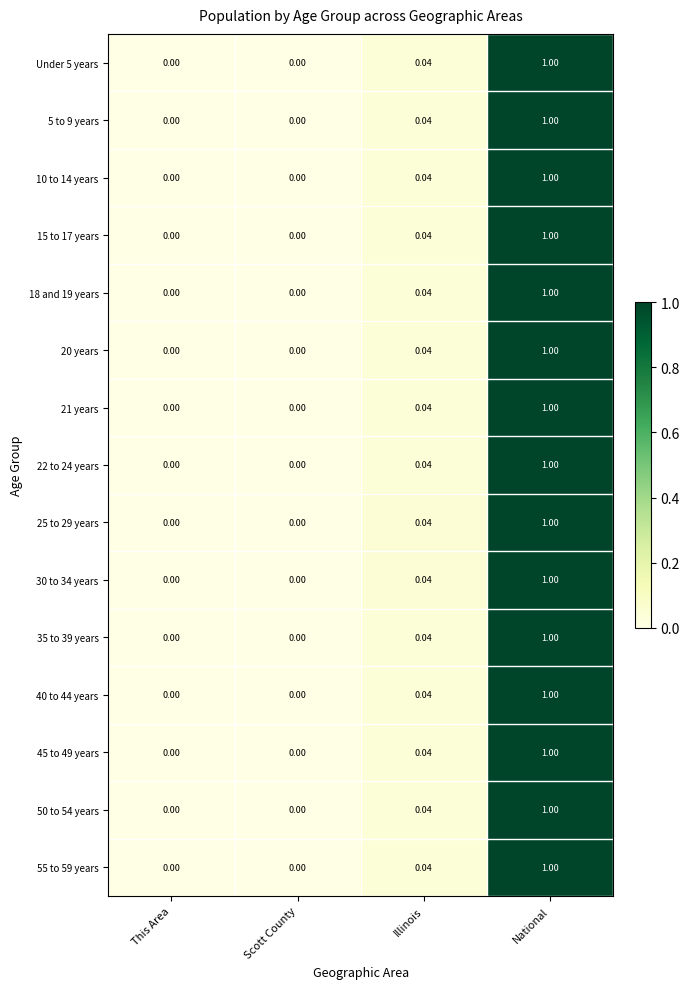

At which category is the sum across all series the highest?

National